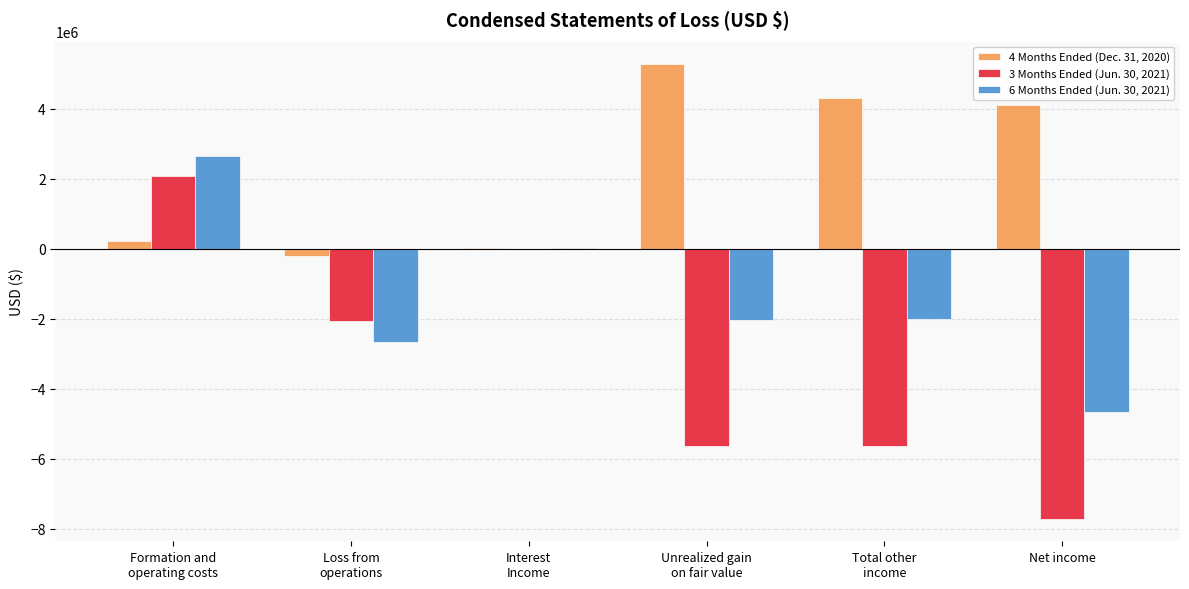

Which series has the largest total across all categories?

4 Months Ended (Dec. 31, 2020)